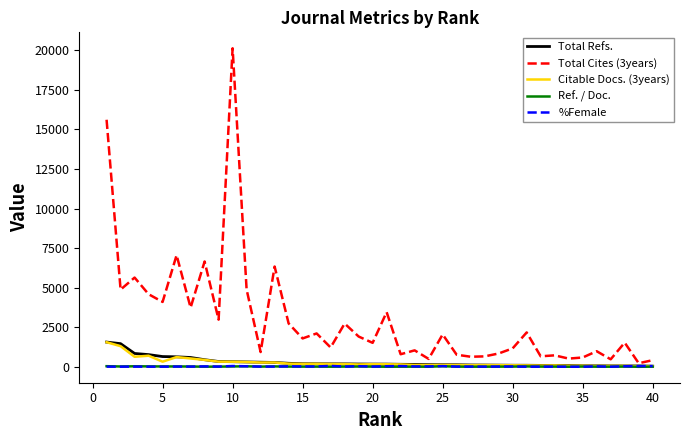

What is the maximum value shown in the chart?

20131.0